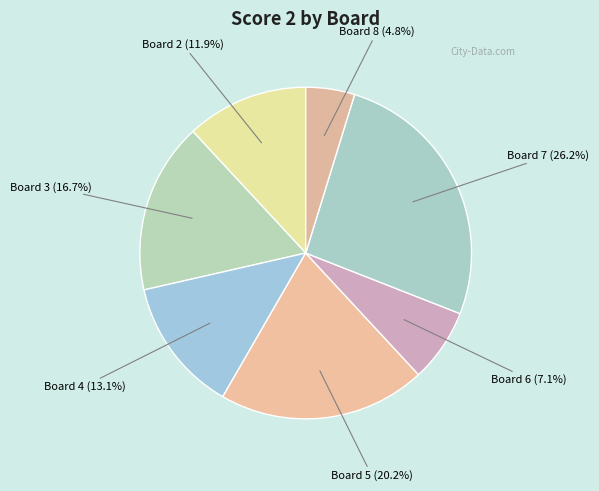

How many segments does this pie chart have?

7